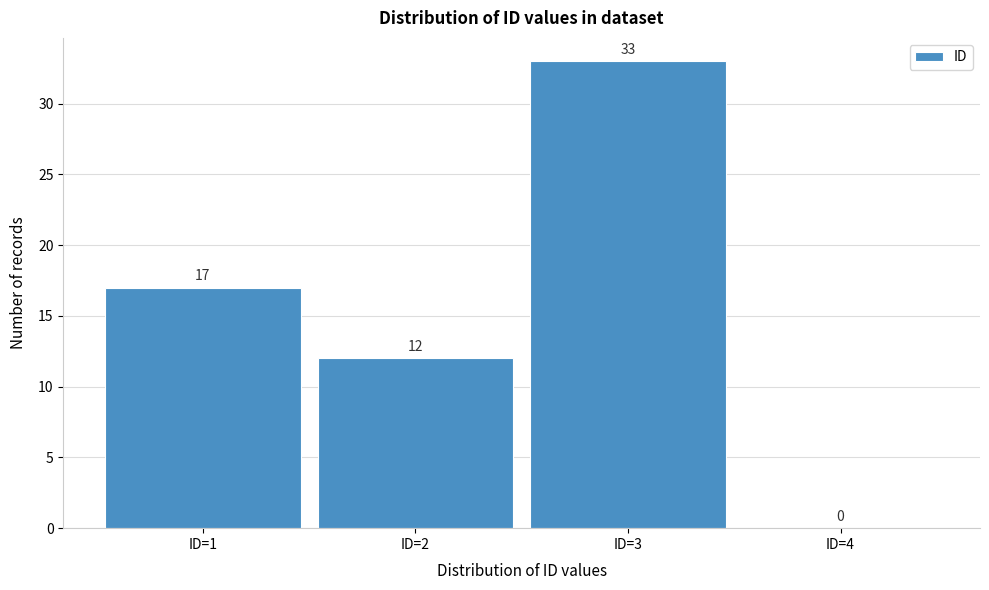

Over which range of the x-axis is the bar tallest?

2.5 to 3.5